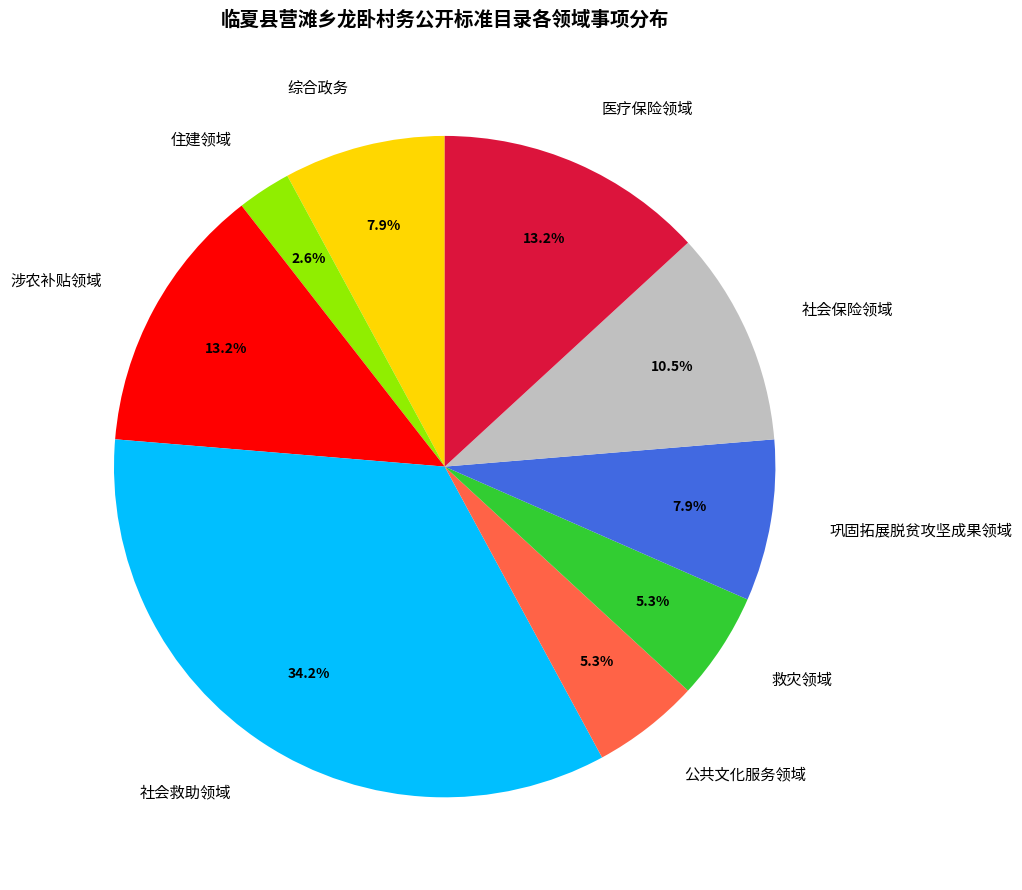

Which category has the biggest portion of the pie?

社会救助领域